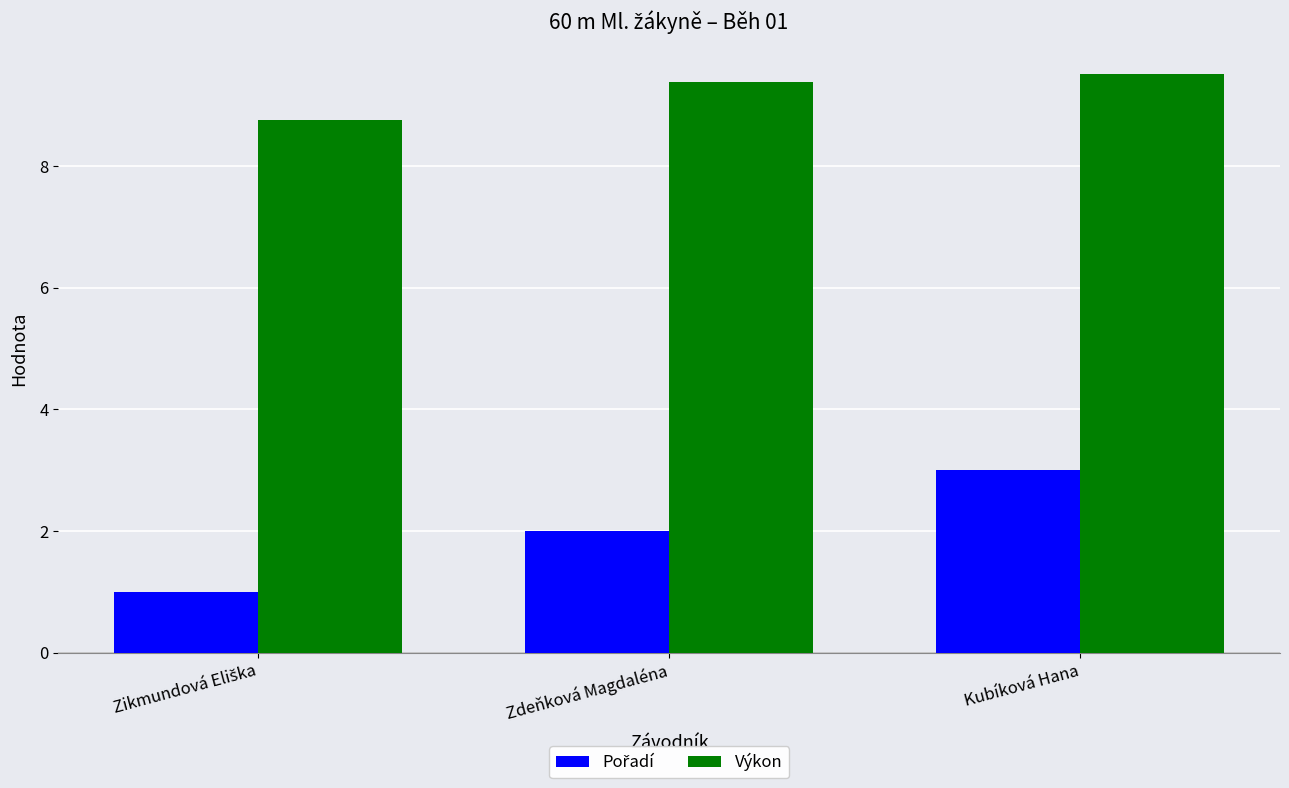

How many bars are there in each group?

2